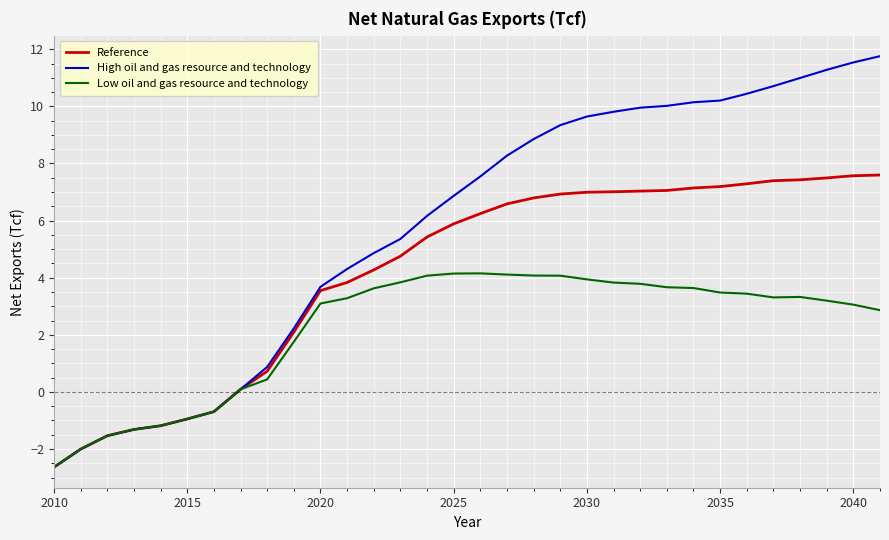

List the series in order of their peak value, lowest first.

Low oil and gas resource and technology, Reference, High oil and gas resource and technology